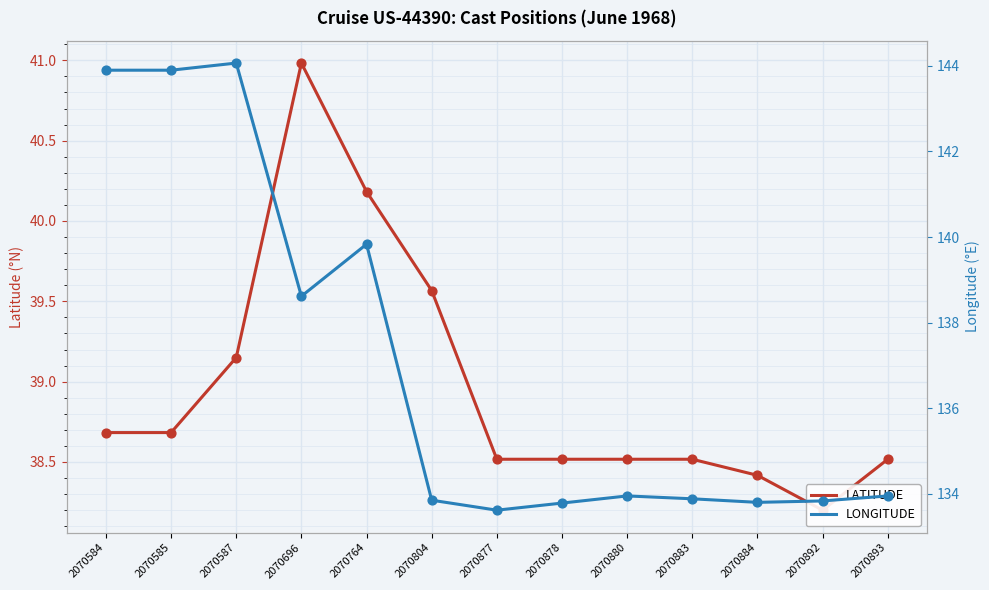

Which series reaches the maximum Y coordinate?

LONGITUDE